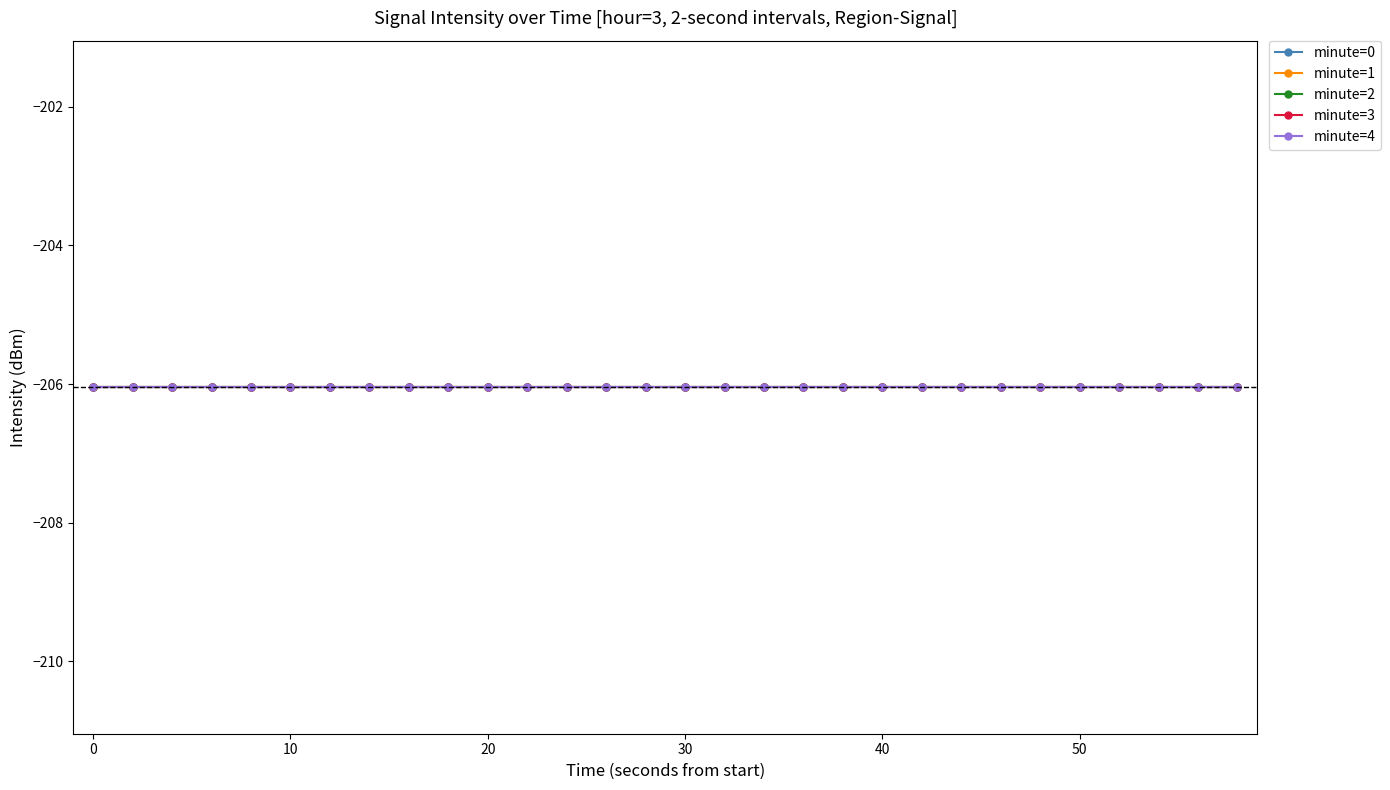

At which category does the chart reach its peak across all series?

18